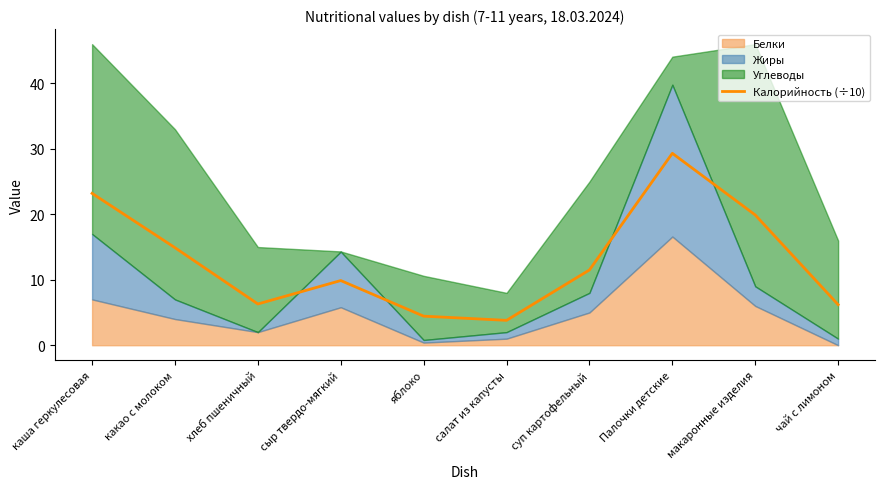

Which category has the highest value in the Калорийность (÷10) series?

Палочки детские